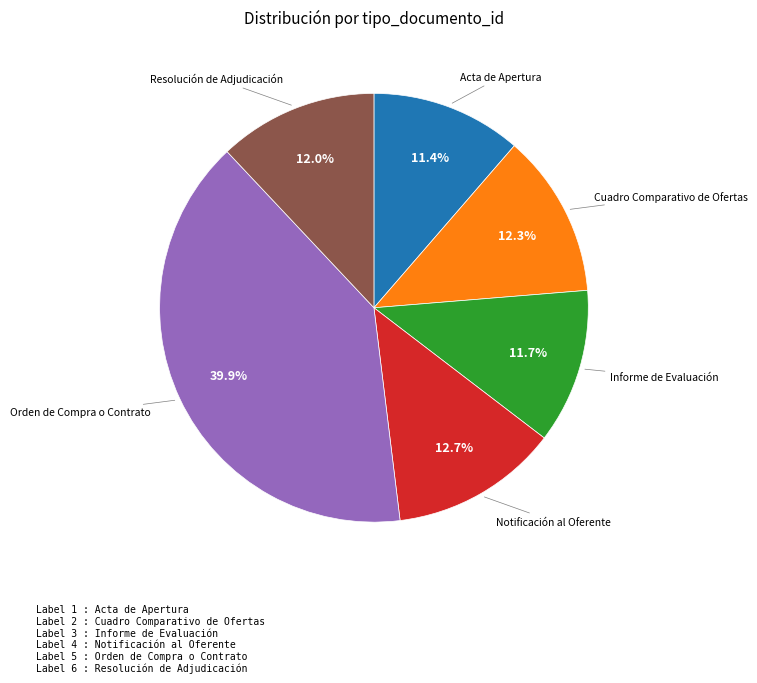

Does any single category account for the majority?

No